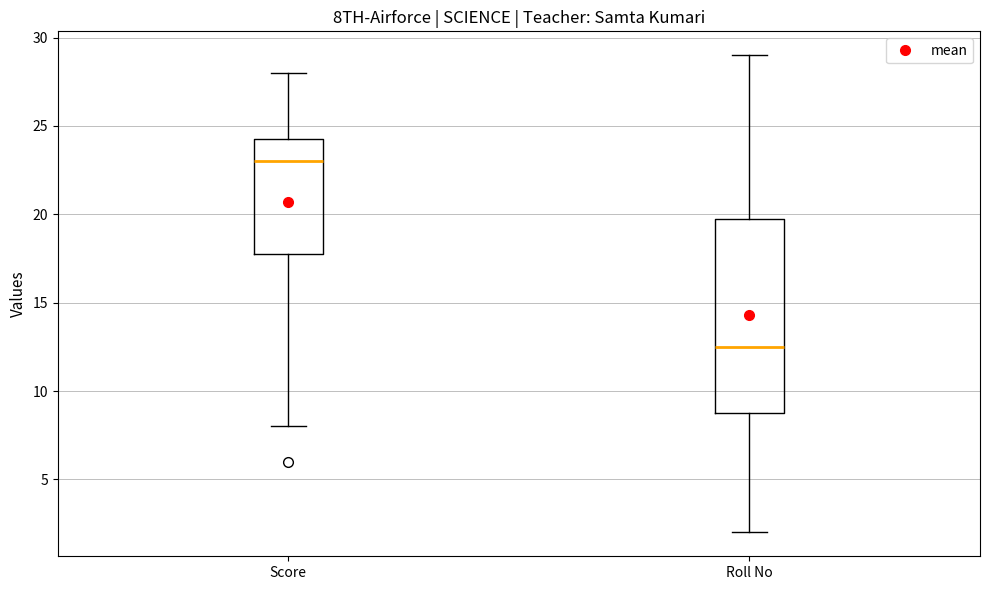

Comparing the boxes themselves (not the whiskers), which one is the tallest?

Roll No